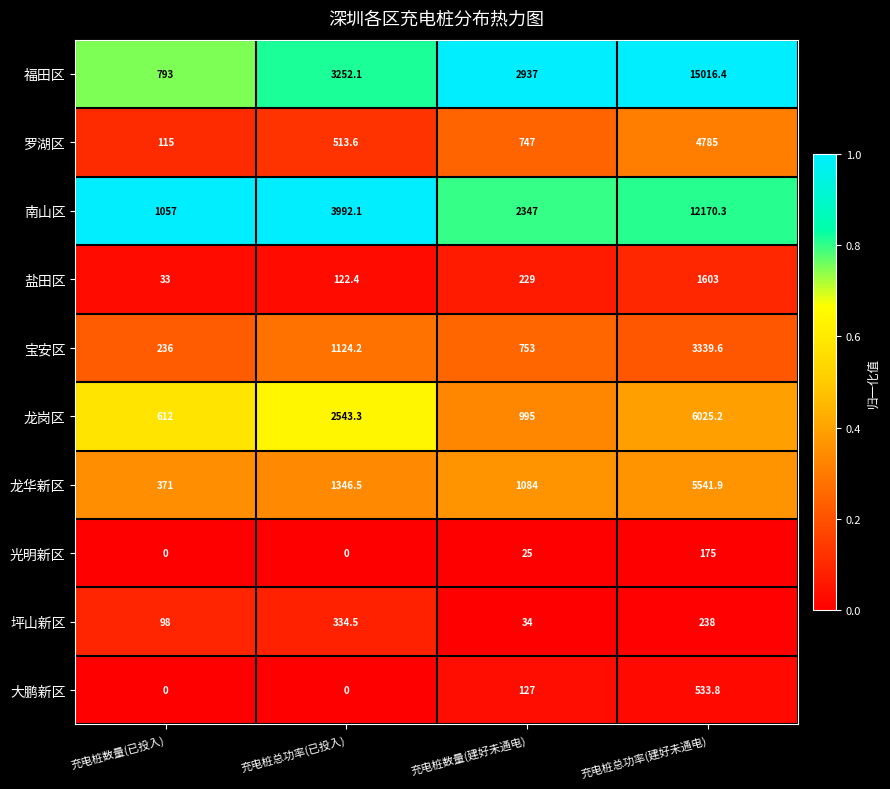

At 充电桩数量(建好未通电), list the series in order from largest to smallest.

福田区, 南山区, 龙华新区, 龙岗区, 宝安区, 罗湖区, 盐田区, 大鹏新区, 坪山新区, 光明新区